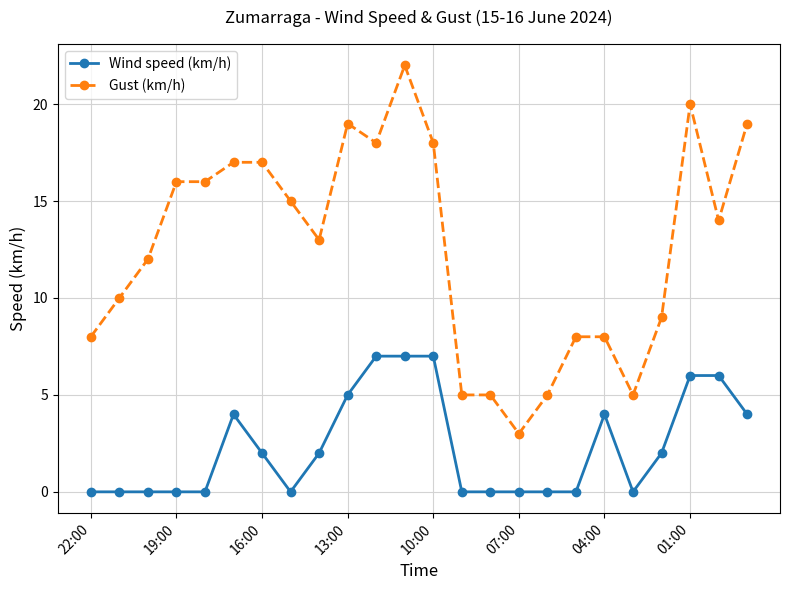

What is the difference between the maximum and minimum values in the Gust (km/h) series?

19